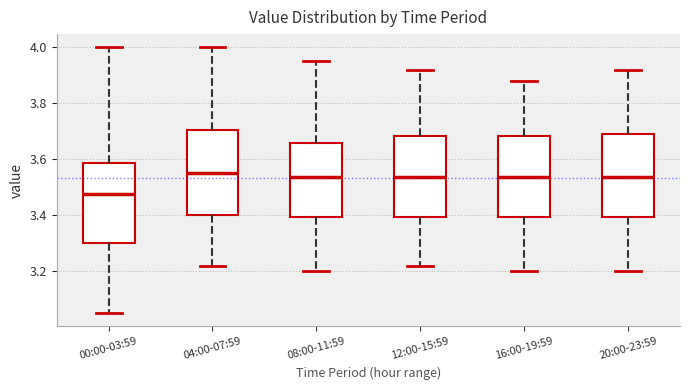

Where does the lower whisker of the box for 20:00-23:59 end on the y-axis? The values are not printed on the chart, so give them approximately, as read against the axis.

3.20